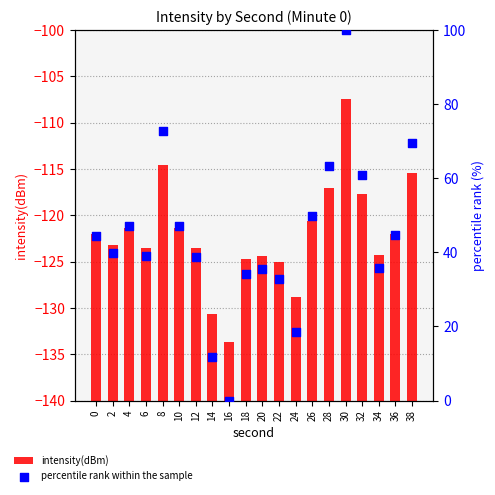

Which series contains the lowest Y value?

percentile rank within the sample